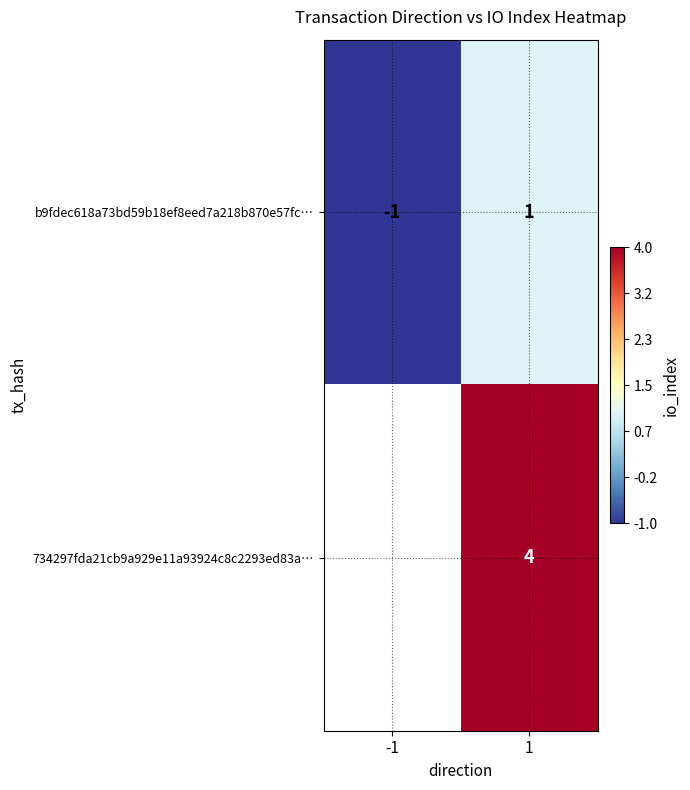

At which label is b9fdec618a73bd59b18ef8eed7a218b870e57fc… closest to 0?

-1